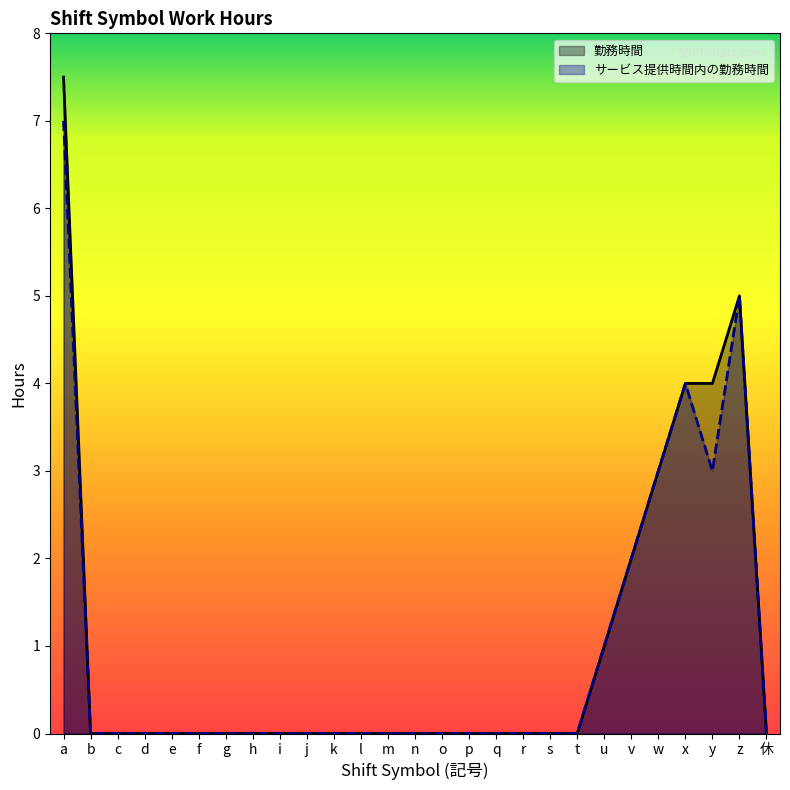

What is the difference between the サービス提供時間内の勤務時間 values at z and w?

2.0